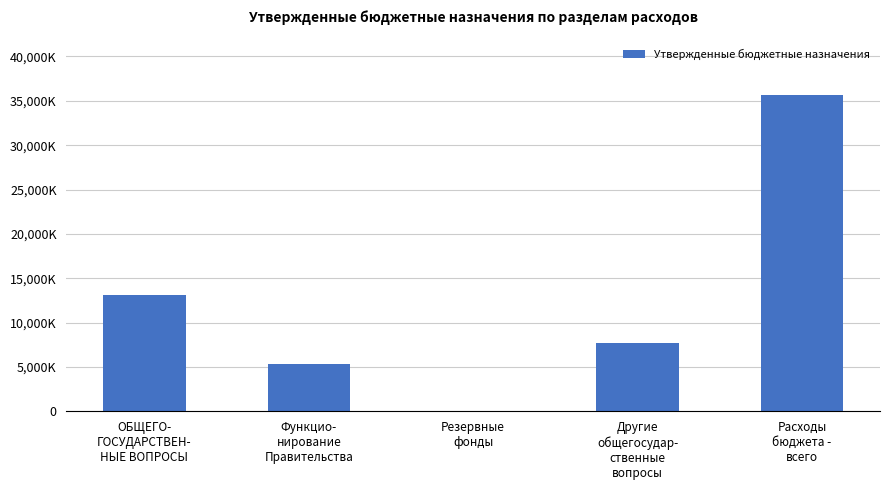

At which label does the data first exceed 7743100?

ОБЩЕГО-
ГОСУДАРСТВЕН-
НЫЕ ВОПРОСЫ